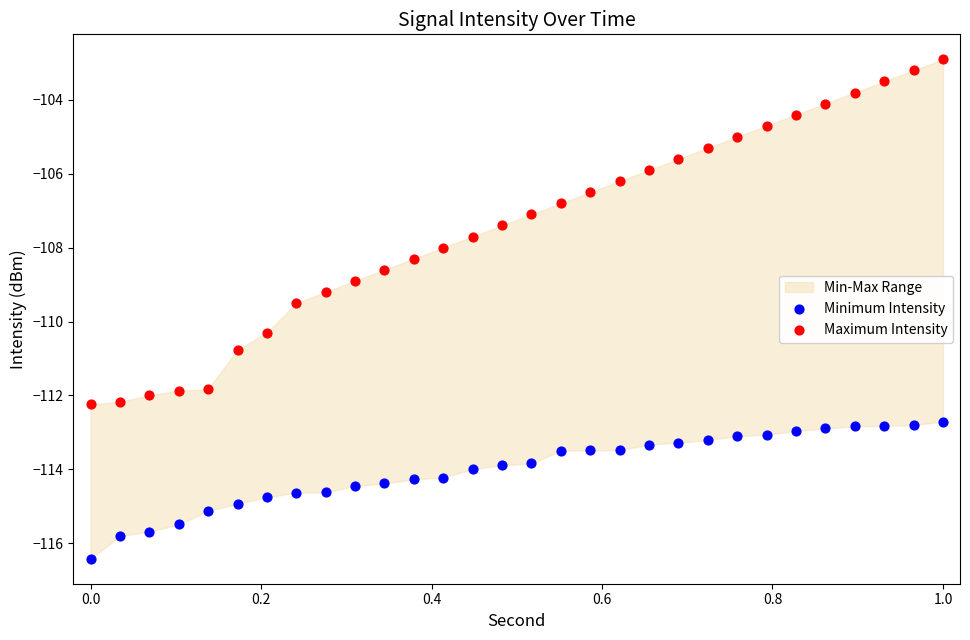

Which series has the widest spread of Y values?

Maximum Intensity